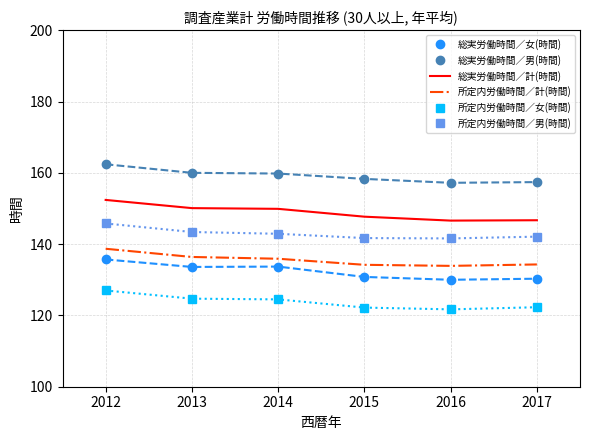

True or false: 所定内労働時間／女(時間) and 所定内労働時間／男(時間) cross at least once.

False